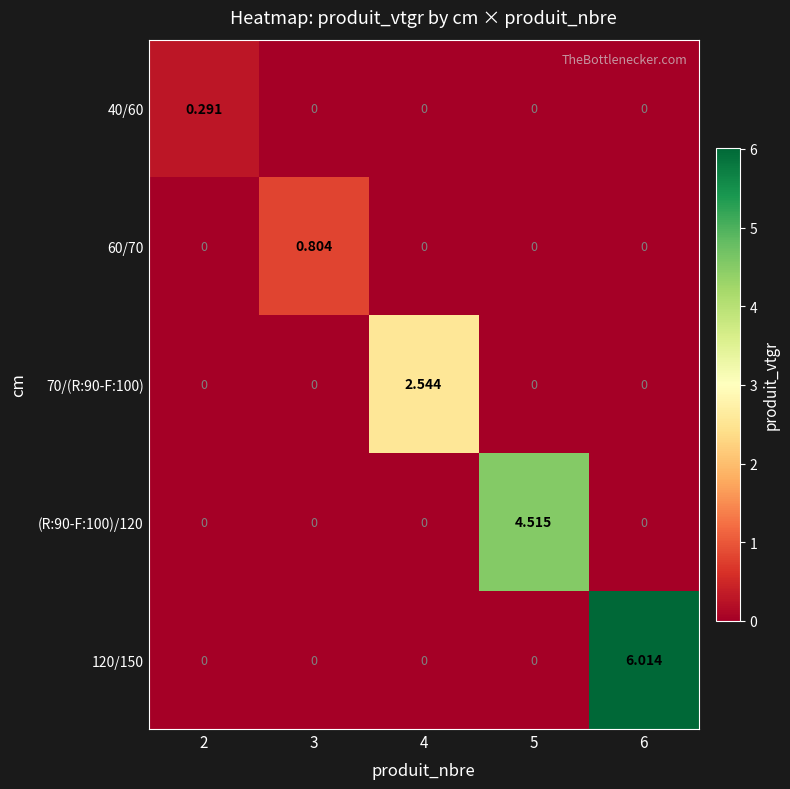

Between 5 and 6, which series saw the biggest shift?

120/150